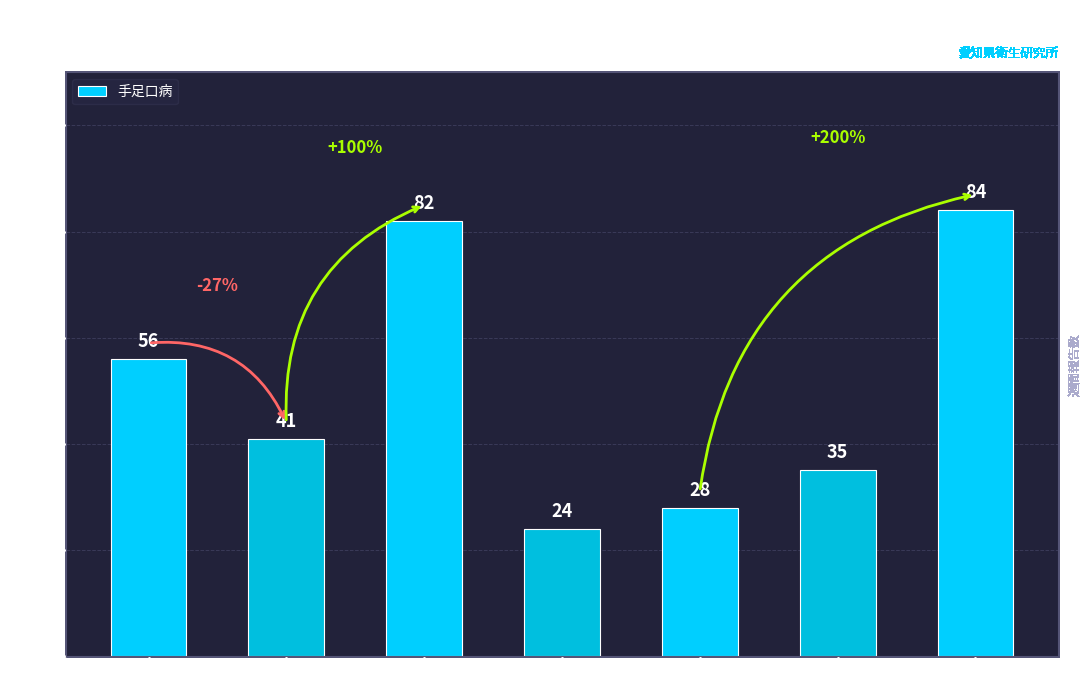

What is the maximum value shown in the chart?

84